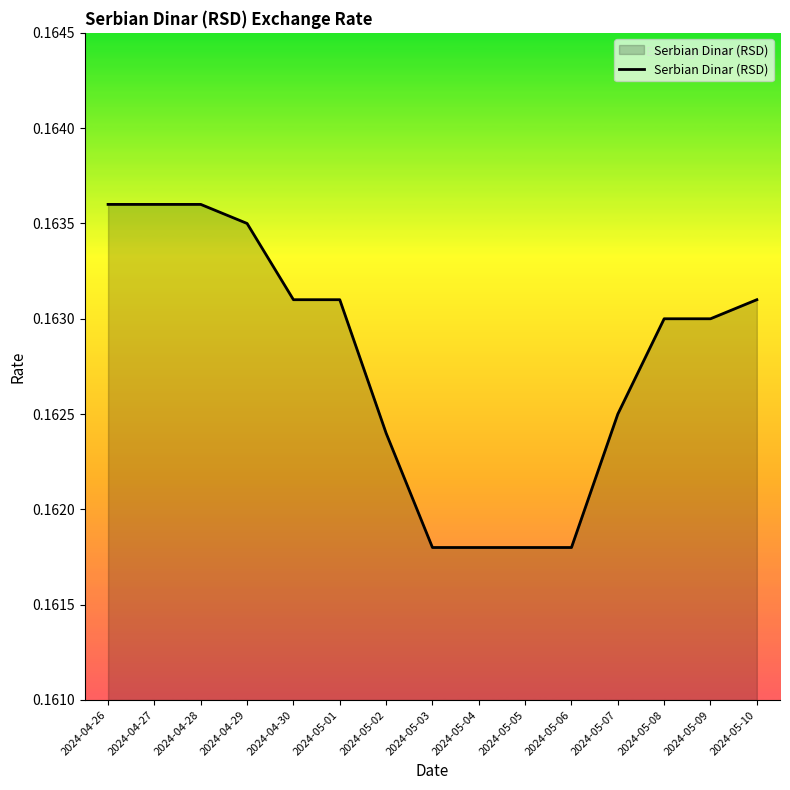

The value at 2024-05-03 is 0.0. True or false?

False